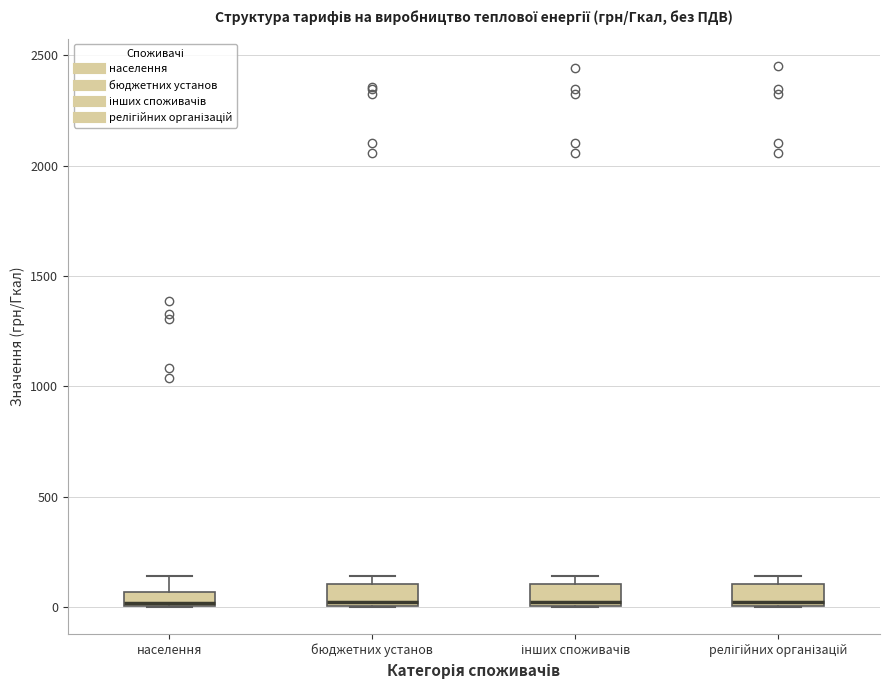

Where is the upper edge of the box for інших споживачів on the y-axis? The values are not printed on the chart, so give them approximately, as read against the axis.

100